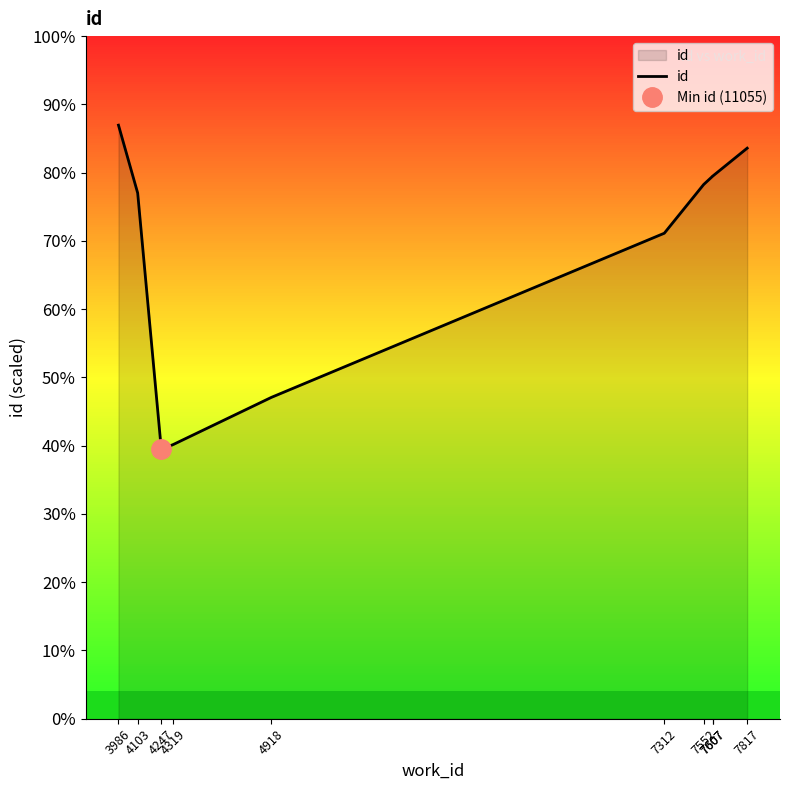

List the labels in order of value, largest first.

3986, 7817, 7607, 7607, 7552, 4103, 7312, 4918, 4319, 4247